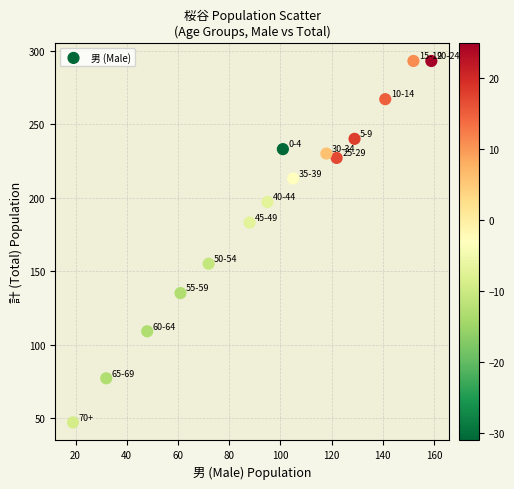

What is the range of Y values (max minus min)?

246